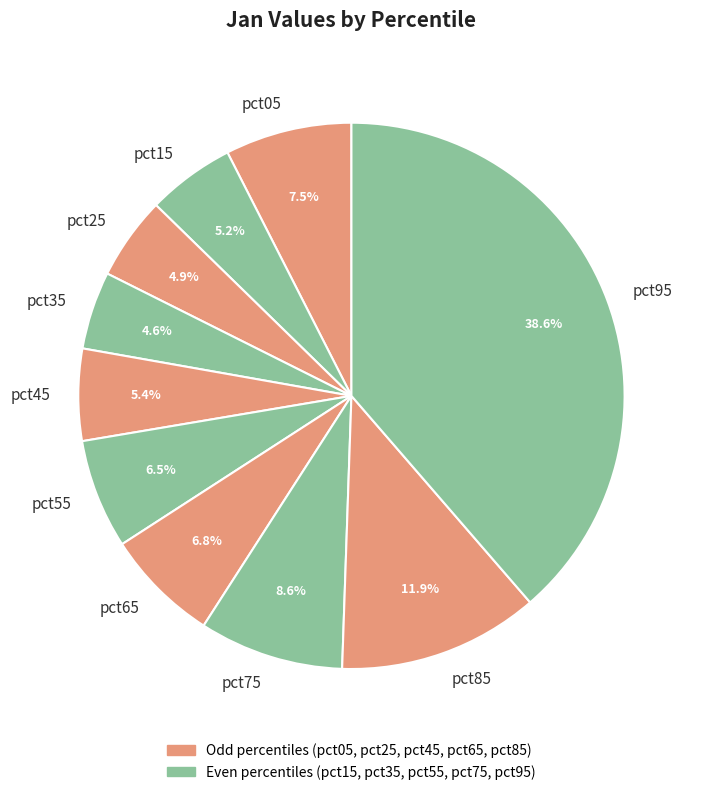

True or false: pct95 accounts for 53% of the total.

False